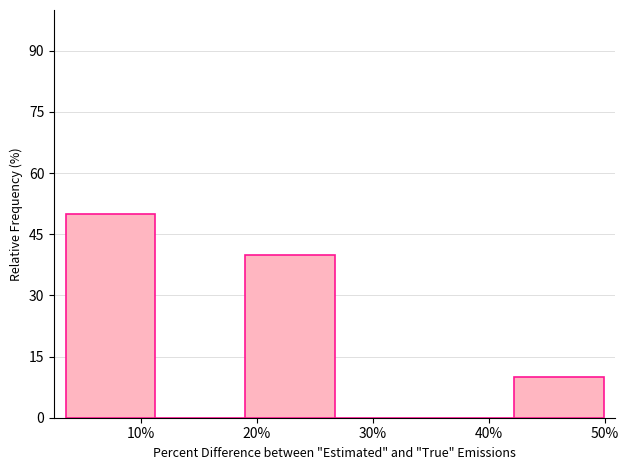

Reading left to right, list every bar in this chart as the range it spans on the x-axis followed by its height. Neither the bar edges nor the heights are printed on the chart, so give them approximately, as read against the axes.

4 to 11: 50
11 to 19: 0
19 to 27: 40
27 to 34: 0
34 to 42: 0
42 to 50: 10